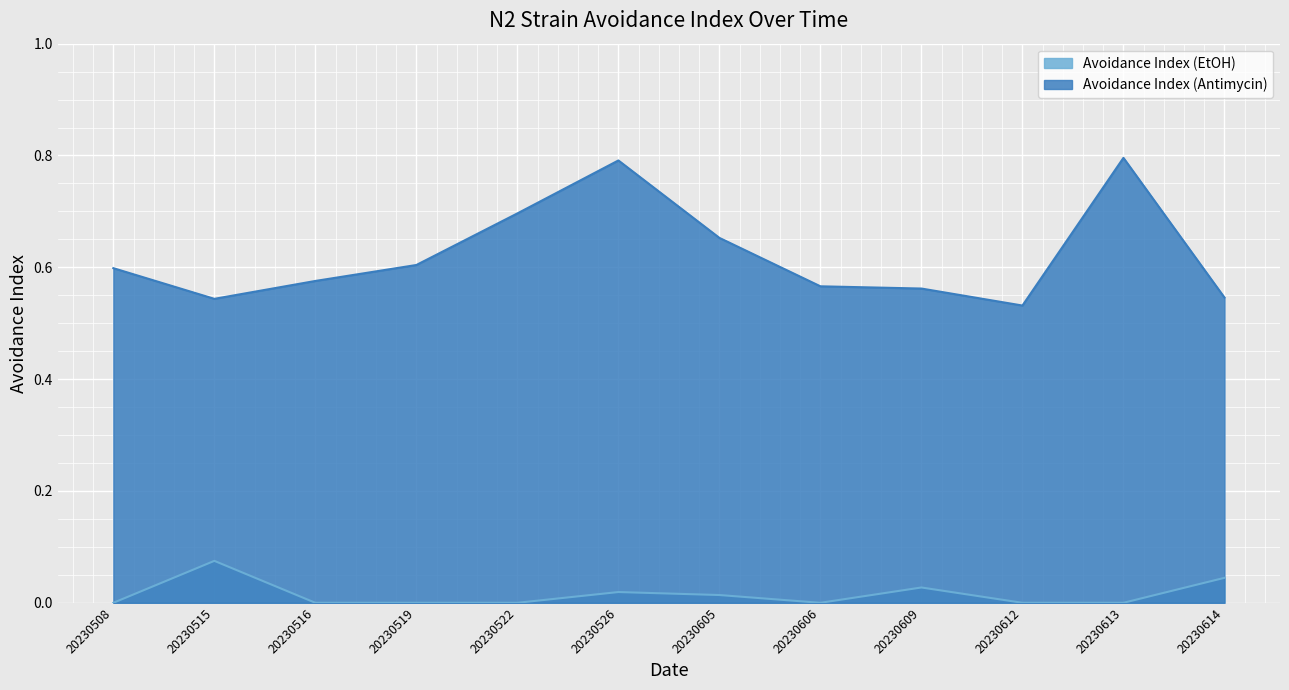

Rank the series by their maximum value, from lowest to highest.

Avoidance Index (EtOH), Avoidance Index (Antimycin)